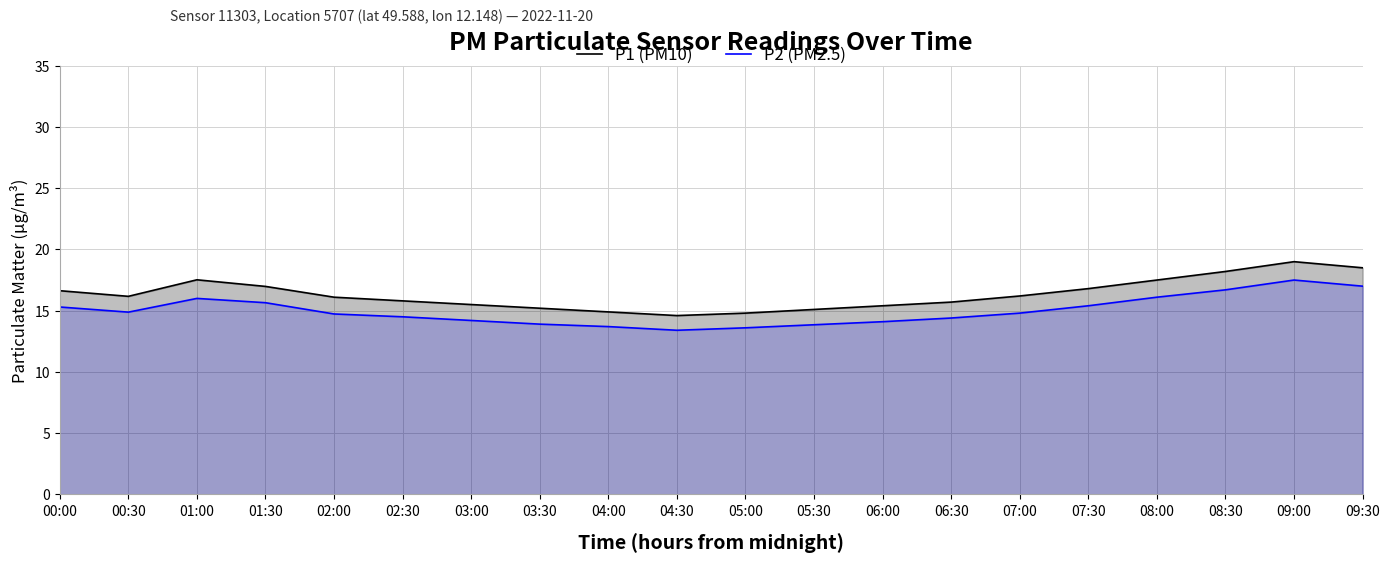

Which series has the largest total across all categories?

P1 (PM10)